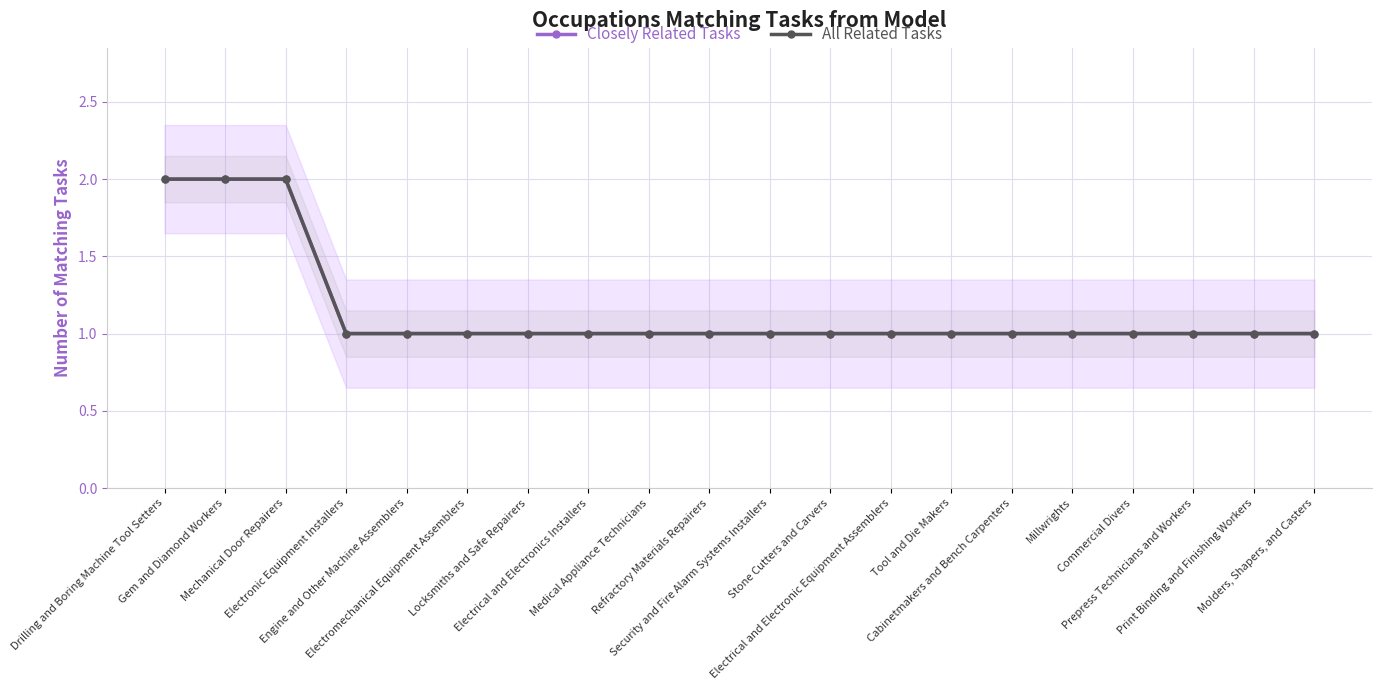

What is the total value across all series at Commercial Divers?

2